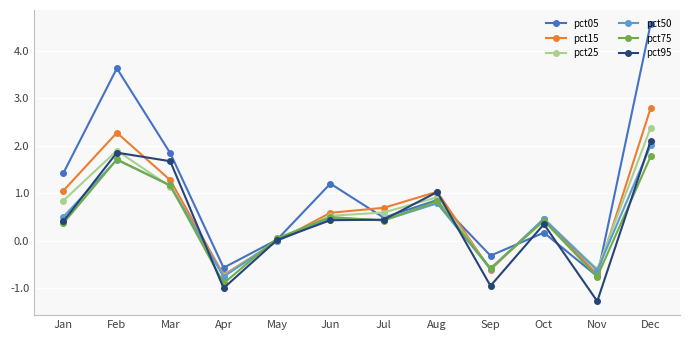

At which label does pct25 reach its minimum?

Apr